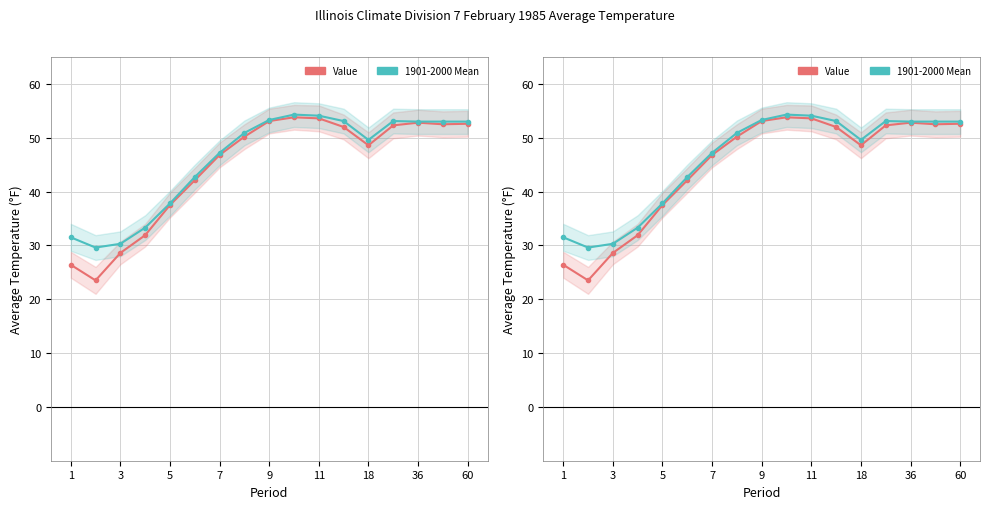

Is the value of Value at 9 greater than the value of 1901-2000 Mean at 7?

Yes